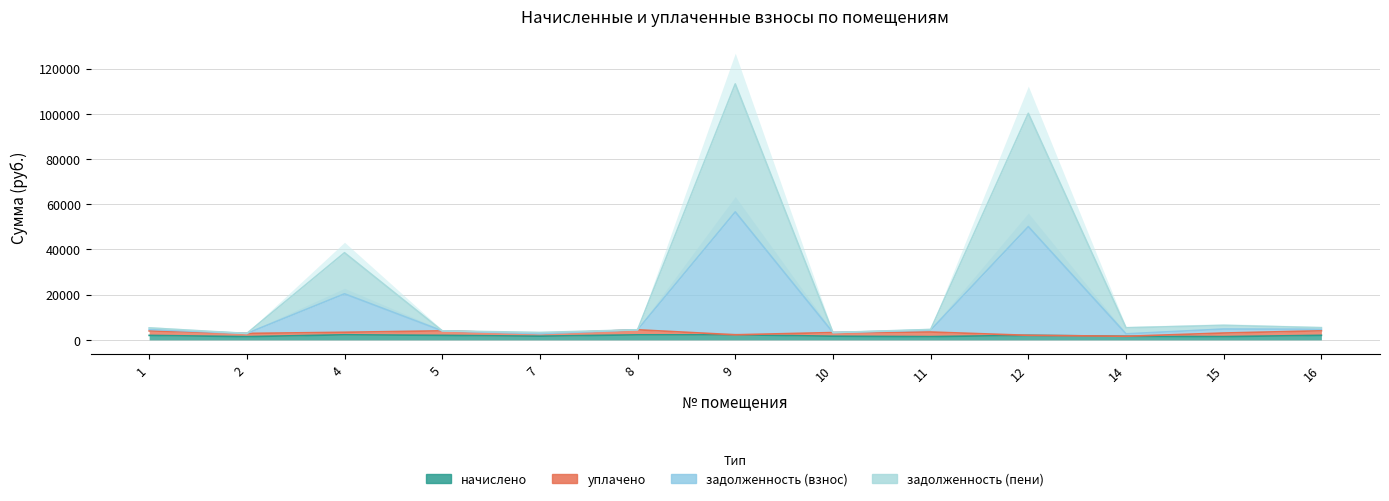

True or false: начислено and задолженность (взнос) cross at least once.

False